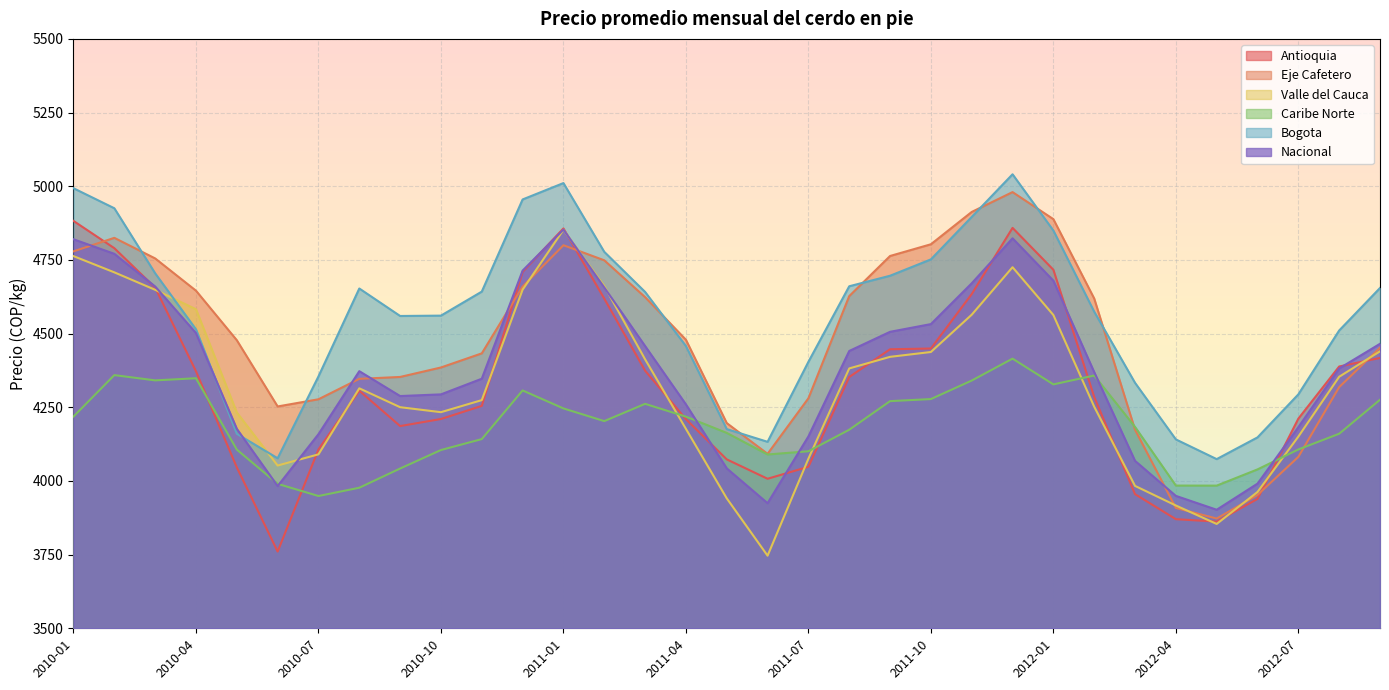

After their last crossing, which series has the higher values: Antioquia or Eje Cafetero?

Eje Cafetero